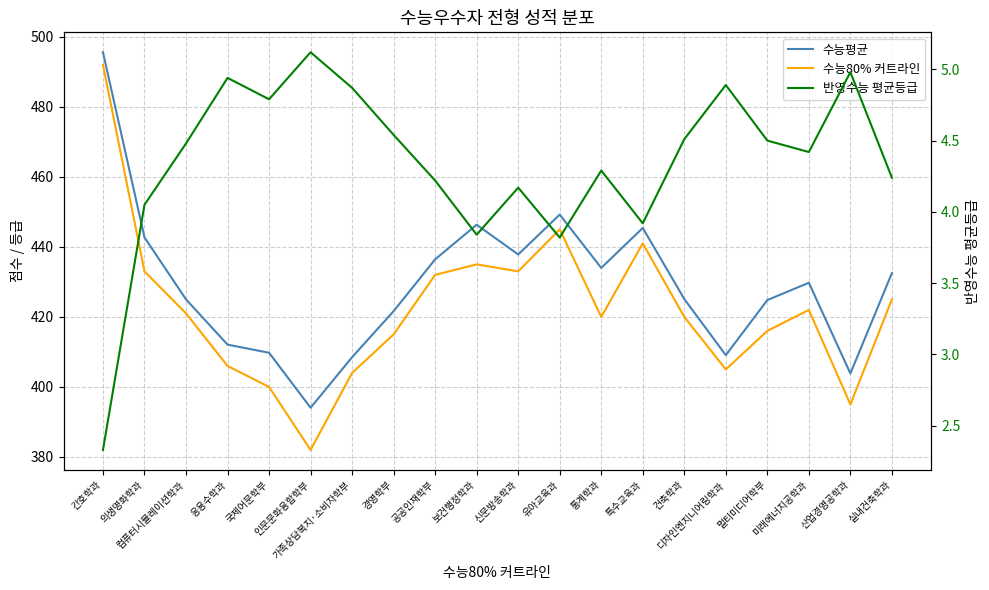

At which label is 수능평균 closest to 444?

의생명화학과